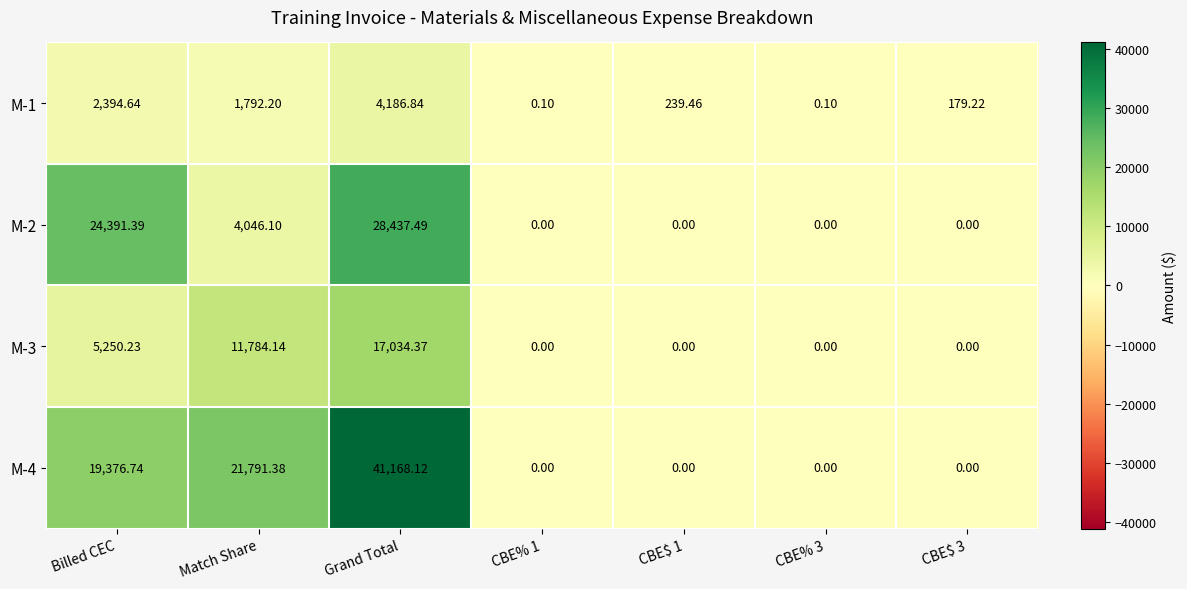

Is the value of M-2 at CBE$ 3 greater than the value of M-1 at Match Share?

No